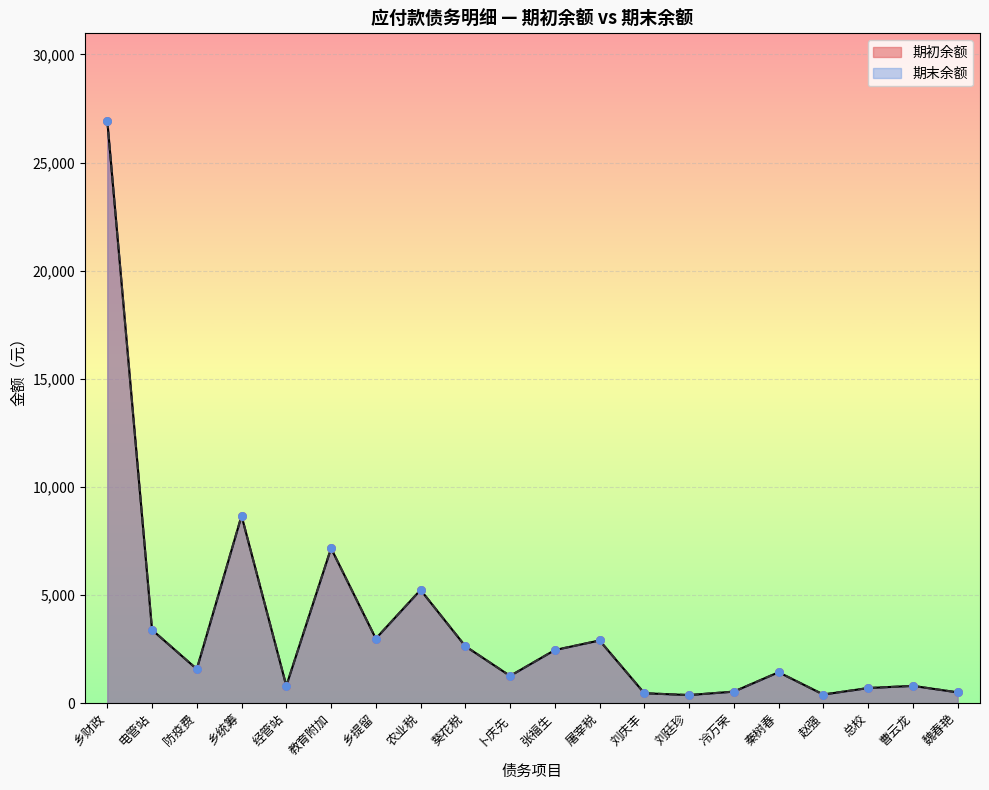

What are all the series names shown in the legend?

期初余额, 期末余额